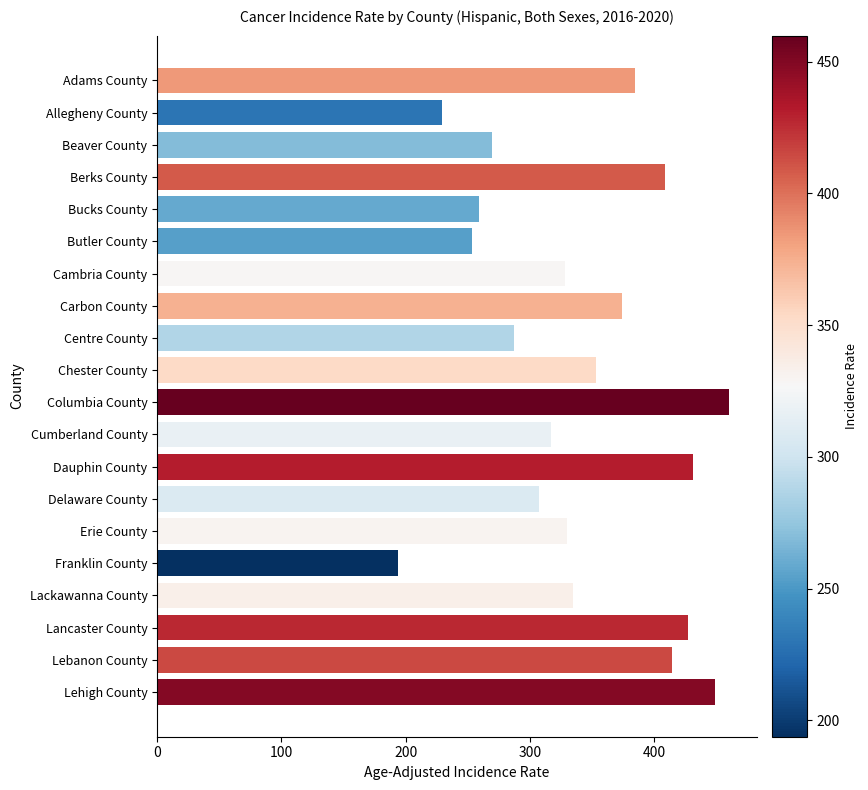

What value does the data have at Butler County?

253.1